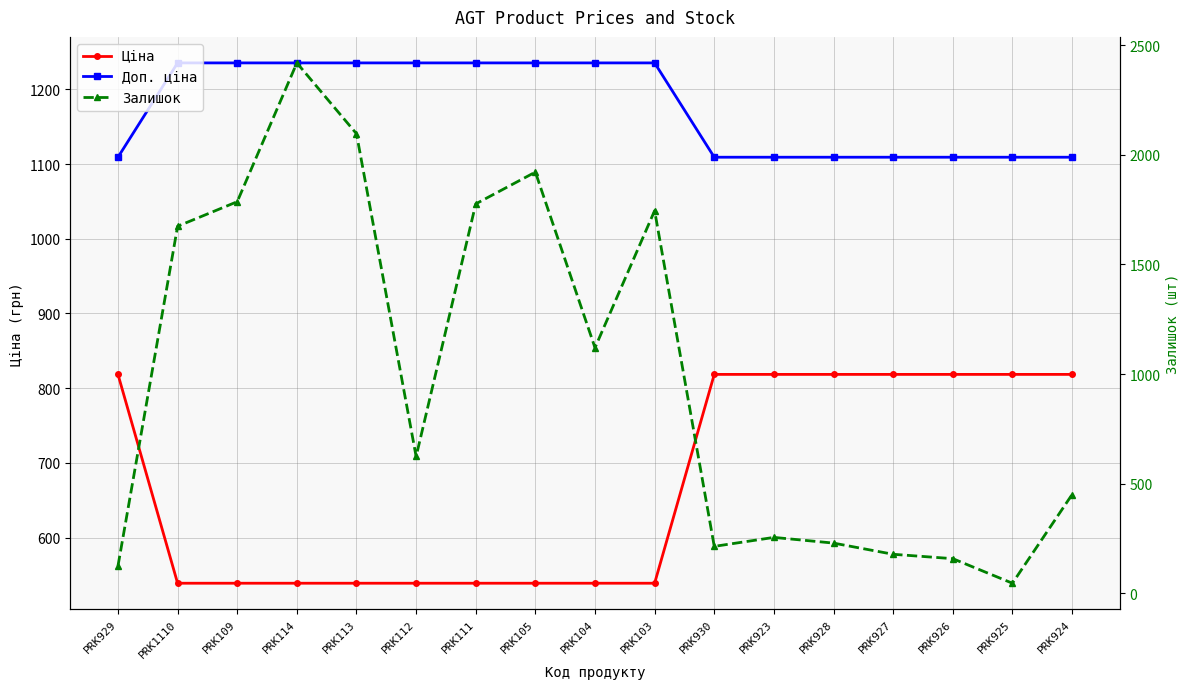

Which series has the largest total across all categories?

Доп. ціна